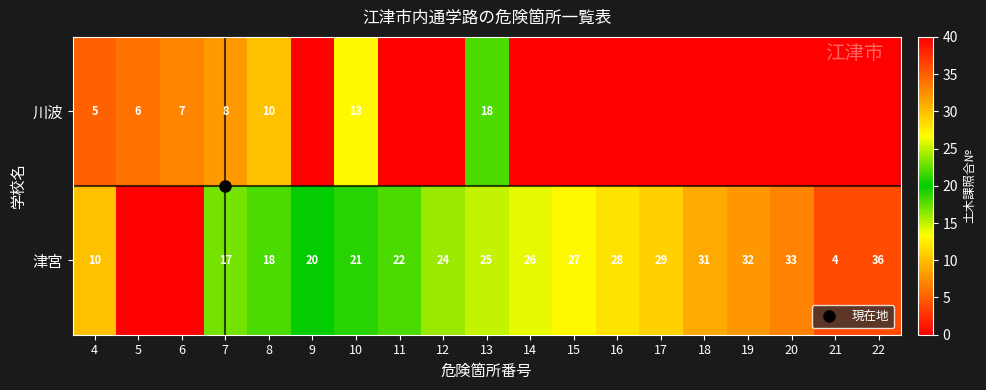

How many series are shown in this chart?

2